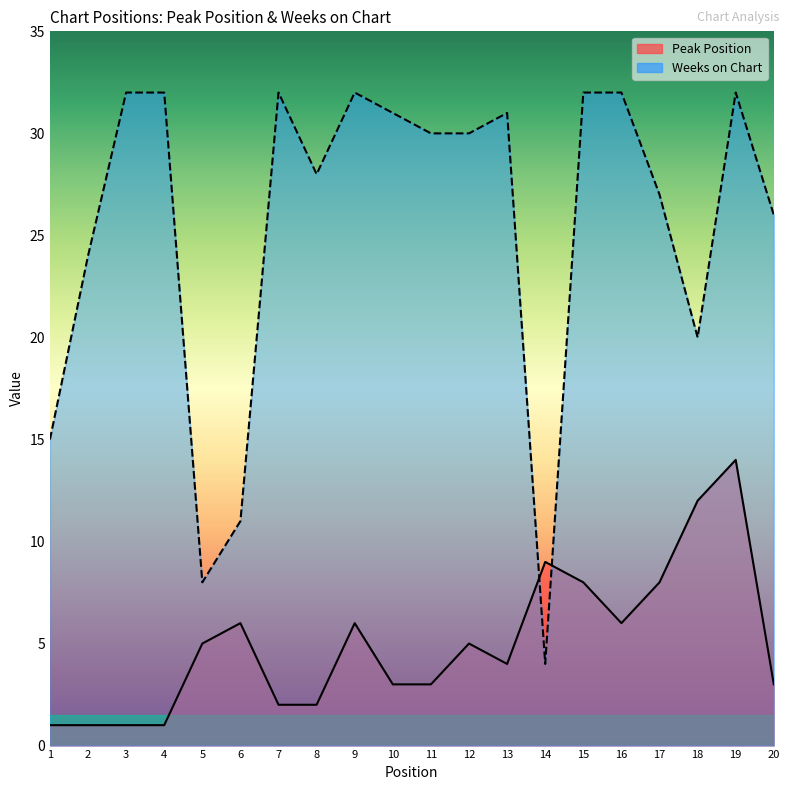

Rank the series by their maximum value, from lowest to highest.

Peak Position, Weeks on Chart